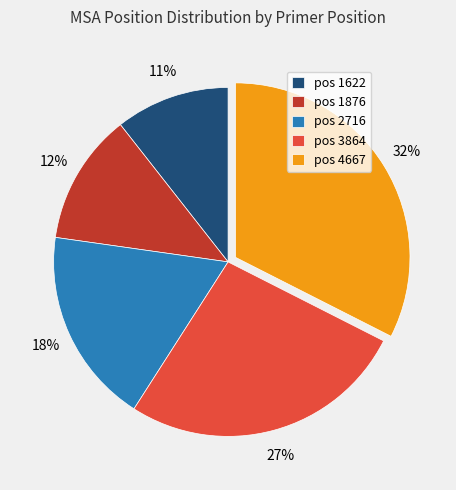

What is the largest slice in the pie chart?

pos 4667